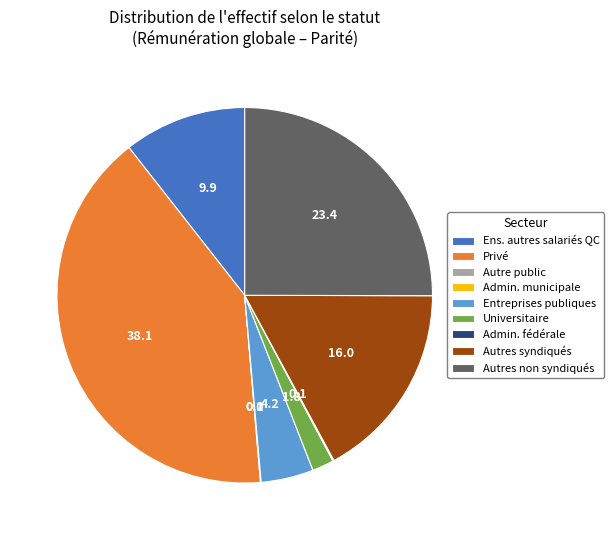

Which has a higher value, Universitaire or Autres syndiqués?

Autres syndiqués